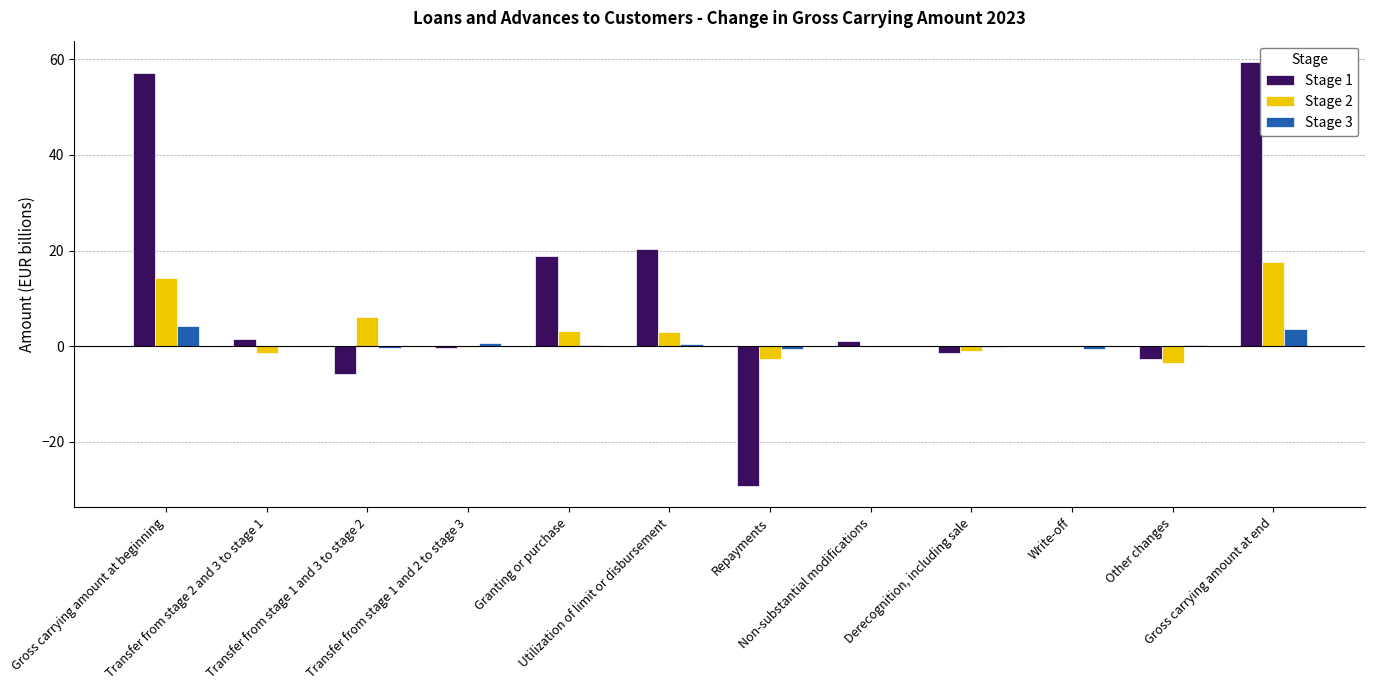

What are all the series names shown in the legend?

Stage 1, Stage 2, Stage 3